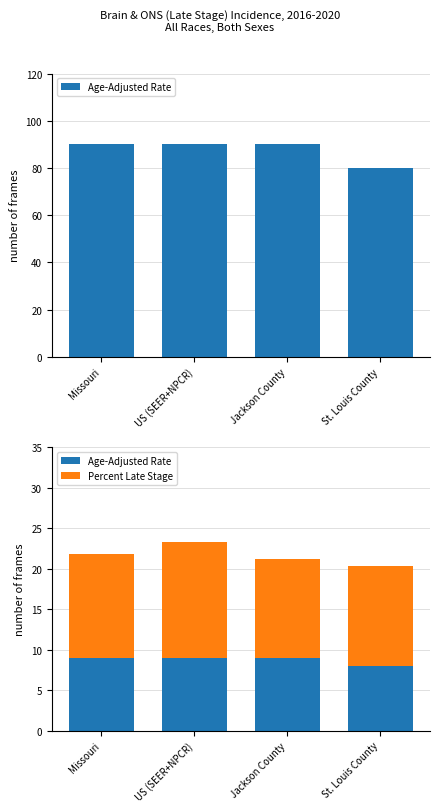

List the series in order of their overall mean, highest first.

Percent Late Stage, Age-Adjusted Rate